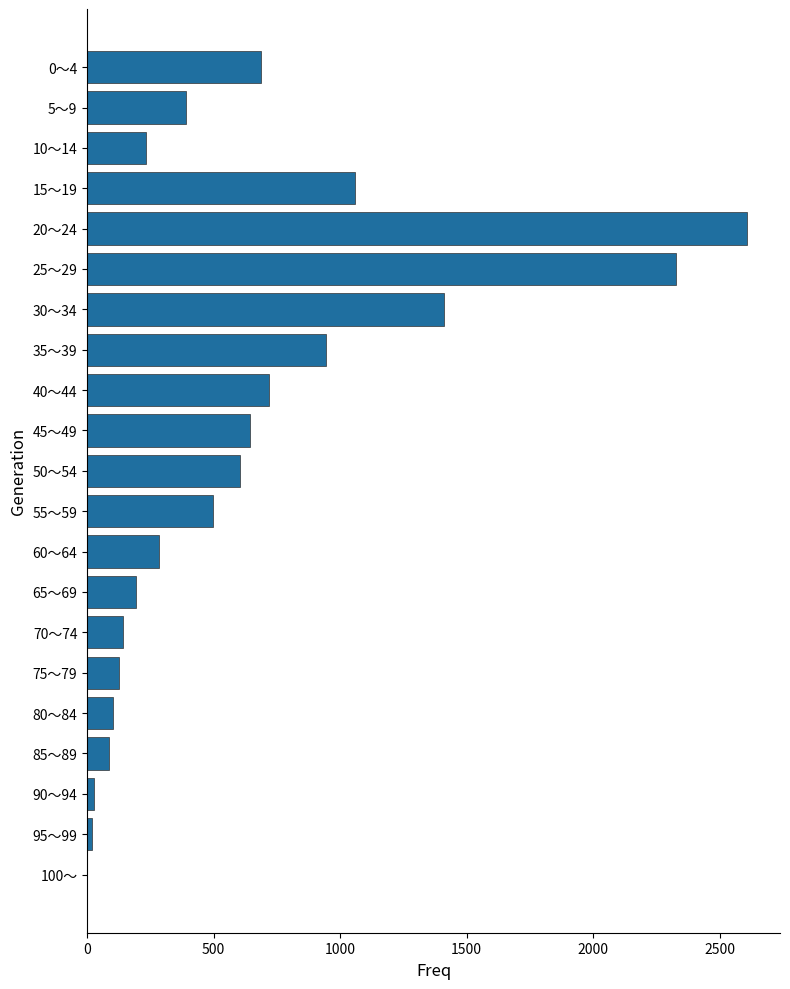

Is it true that the value at 65～69 is 337?

False